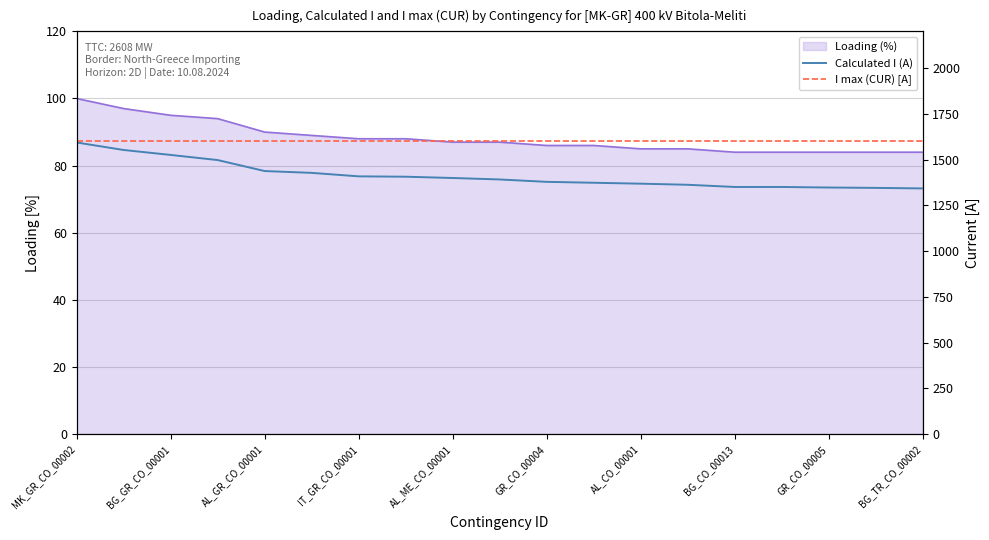

True or false: I max (CUR) [A] has a value of 1600 at AL_CO_00001.

True